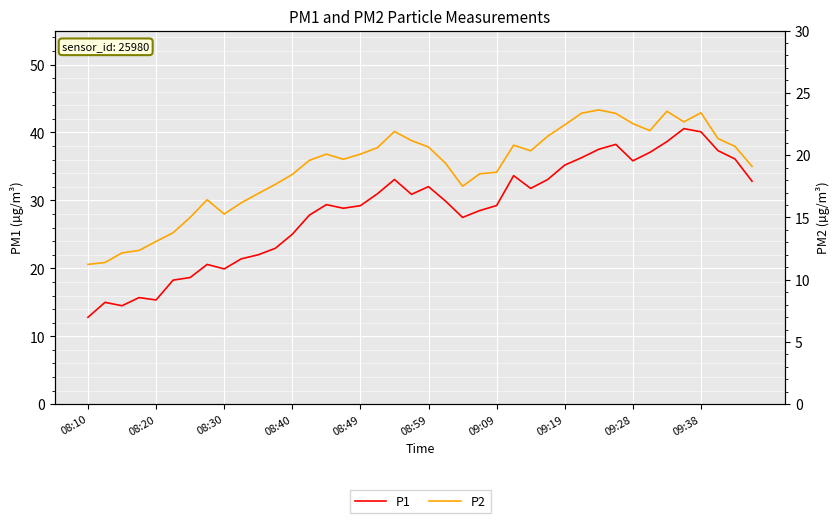

What position from the left is 26?

27